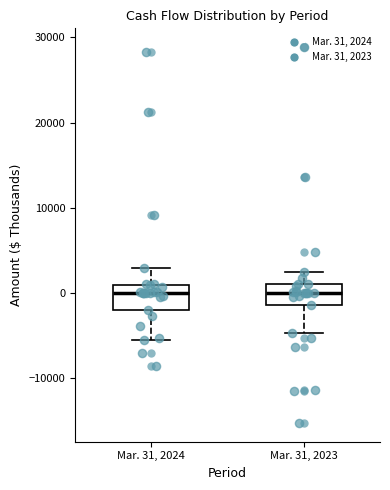

Reading left to right, transcribe this box plot: for each box, give where its median line is, the range the box spans, and where its two whiskers end, as read against the y-axis. The values are not printed on the chart, so give them approximately, as read against the axis.

Mar. 31, 2024: median 0, box -2000 to 1000, whiskers -6000 to 3000
Mar. 31, 2023: median 0, box -1000 to 1000, whiskers -5000 to 2000